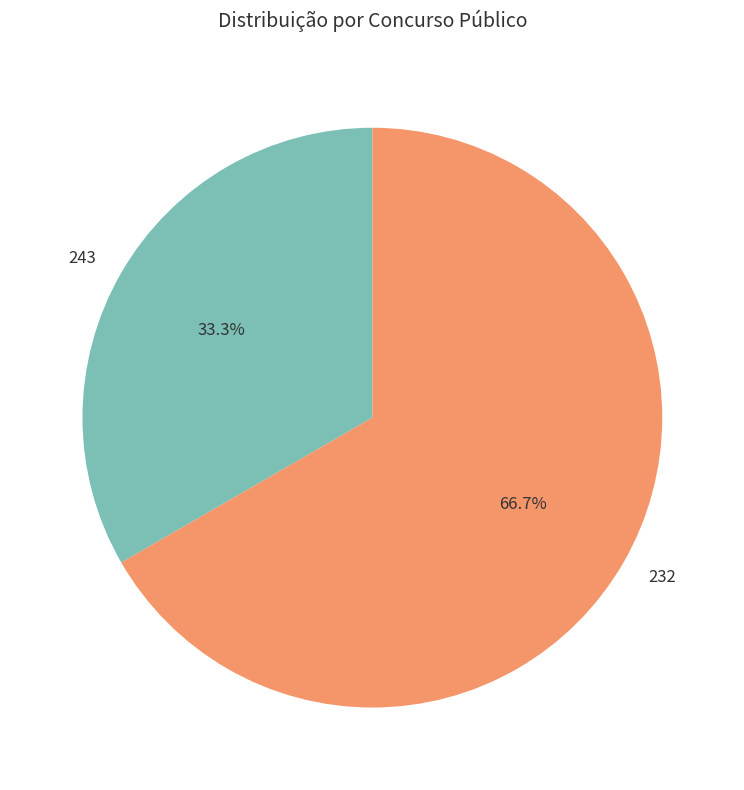

What percentage do 232 and 243 together represent?

100.0%